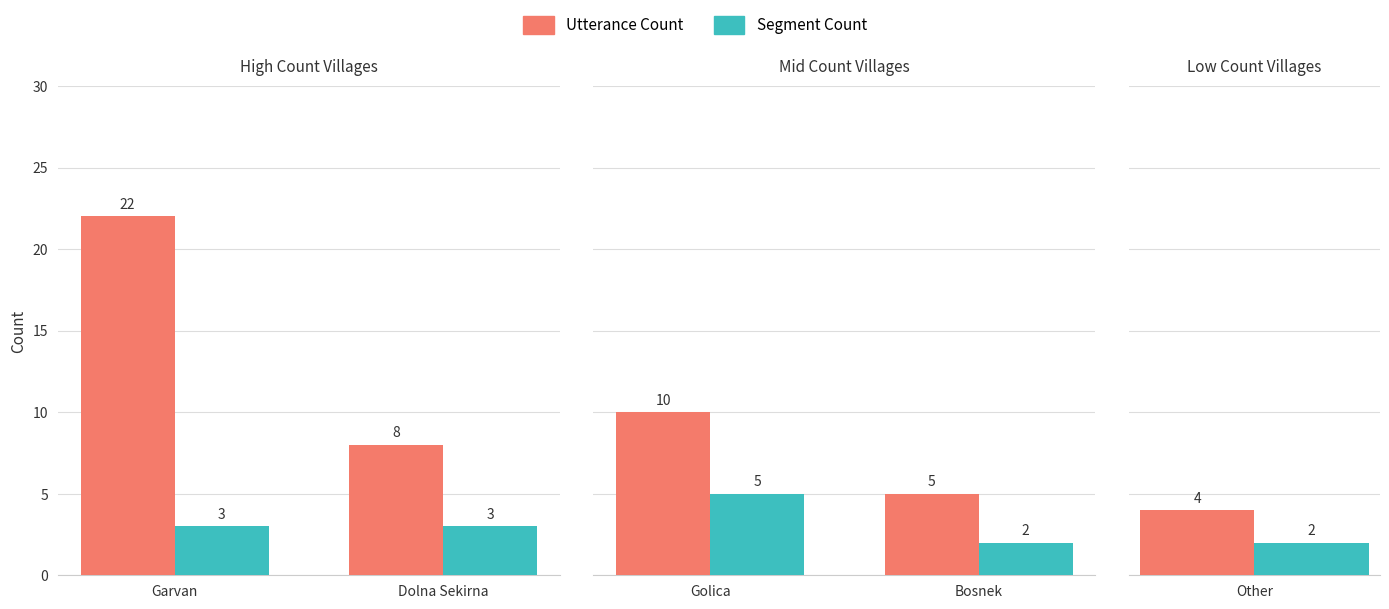

Are the bars grouped side by side (vs. stacked)?

Yes